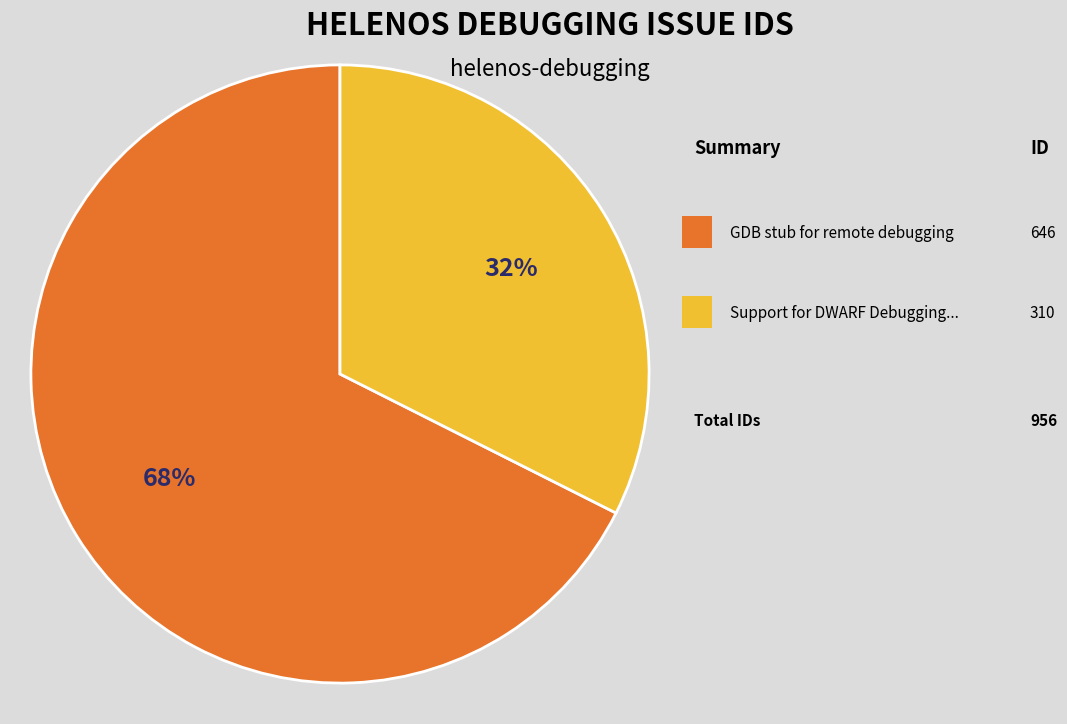

Is there a majority slice in this chart?

Yes